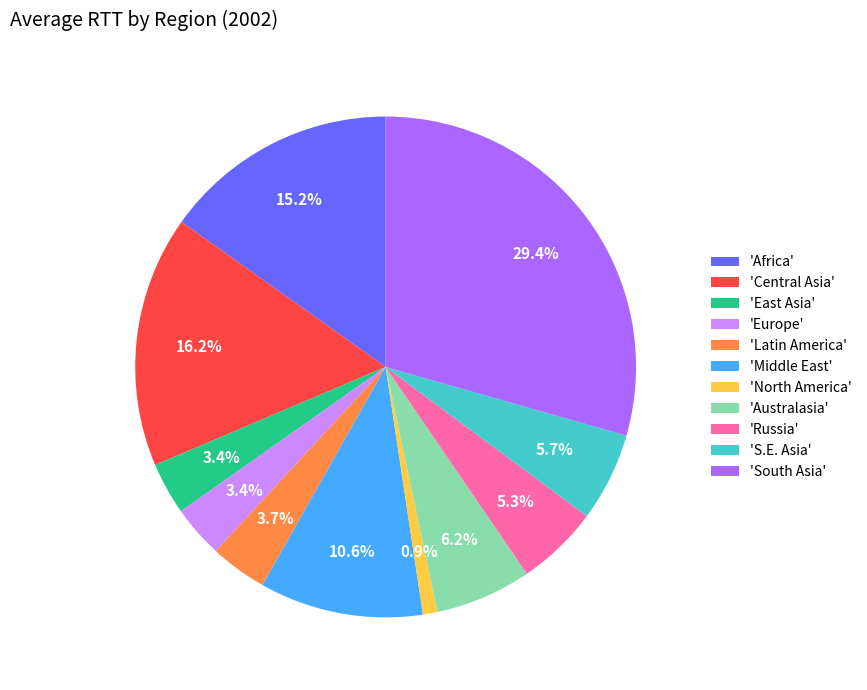

Count the number of slices in the pie.

11